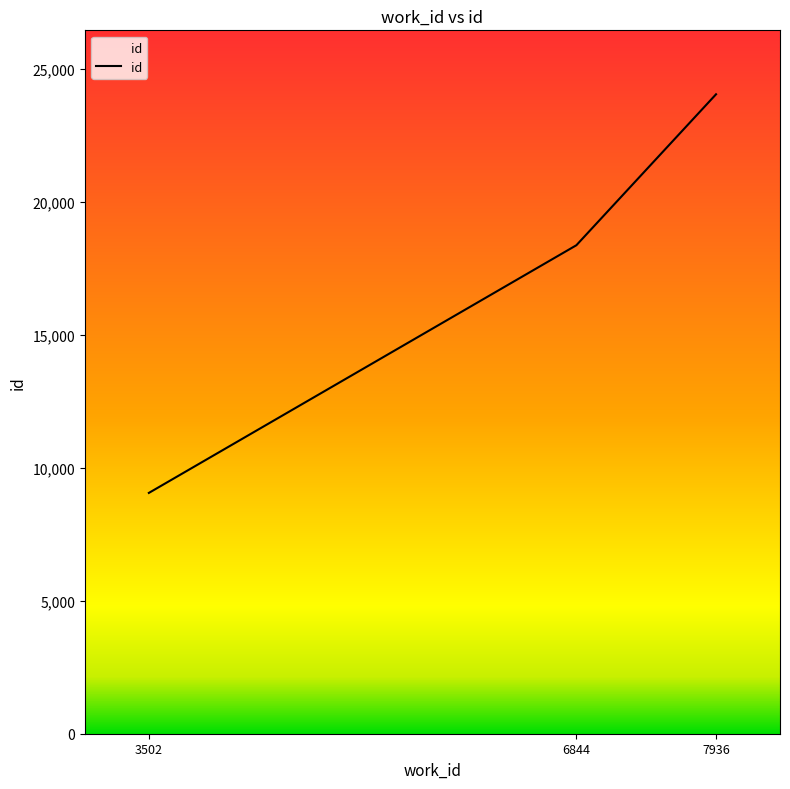

Where is the data nearest to the value 16555?

6844